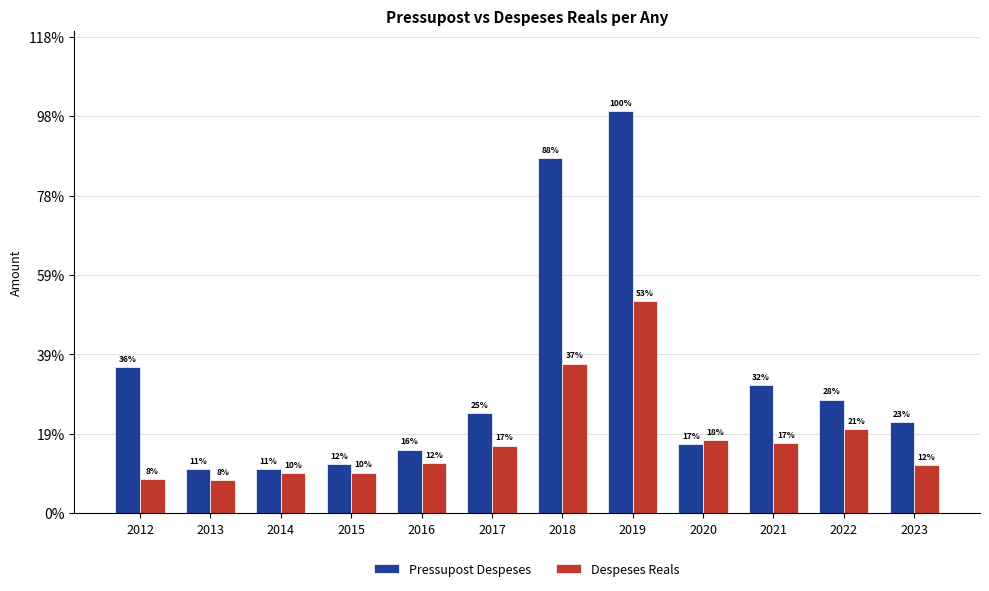

What is the value of the Despeses Reals bar at the 9th from the left?

460218.8